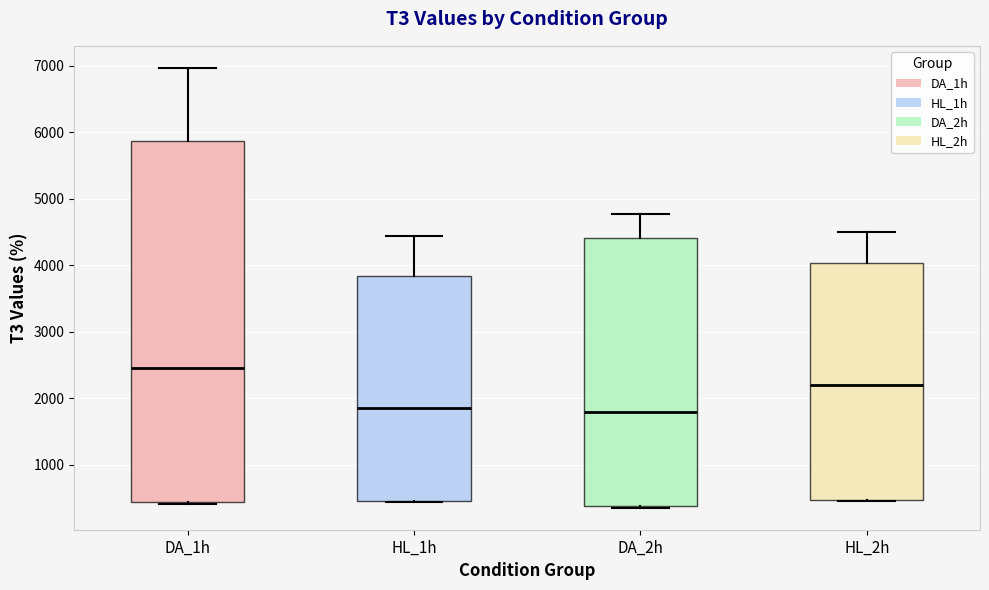

Where does the upper whisker of the box for HL_2h end on the y-axis? The values are not printed on the chart, so give them approximately, as read against the axis.

4500